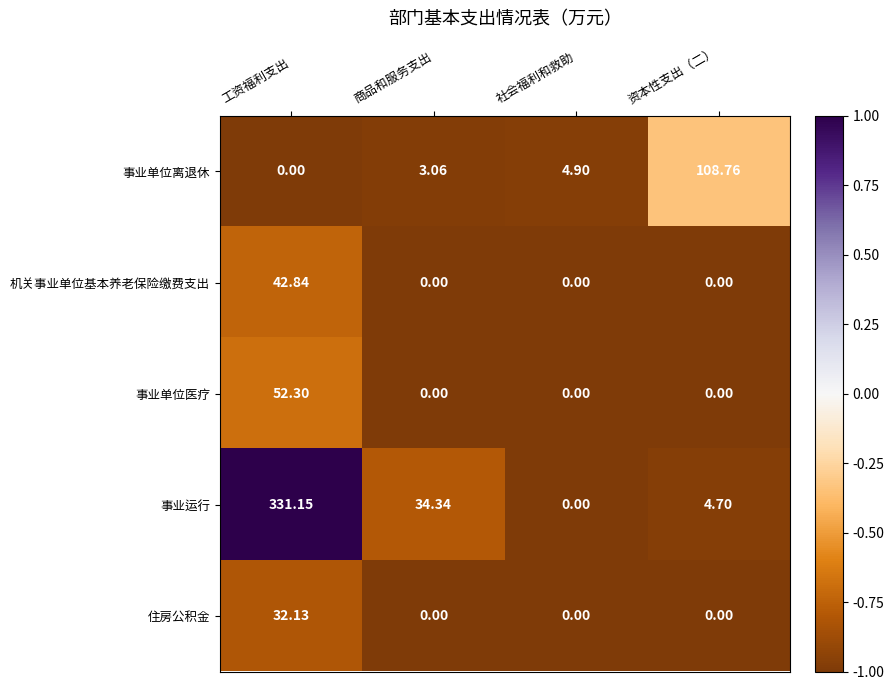

How many data points does each series have?

4